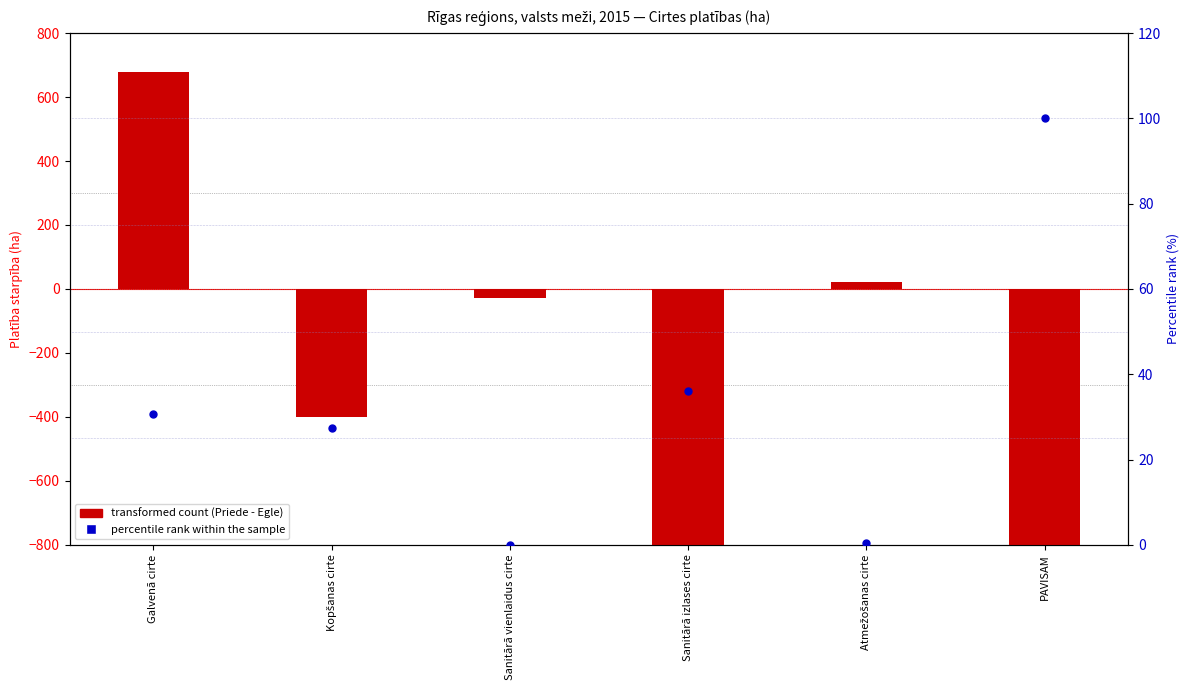

Which series has the largest Y range (max minus min)?

transformed count (Priede - Egle)